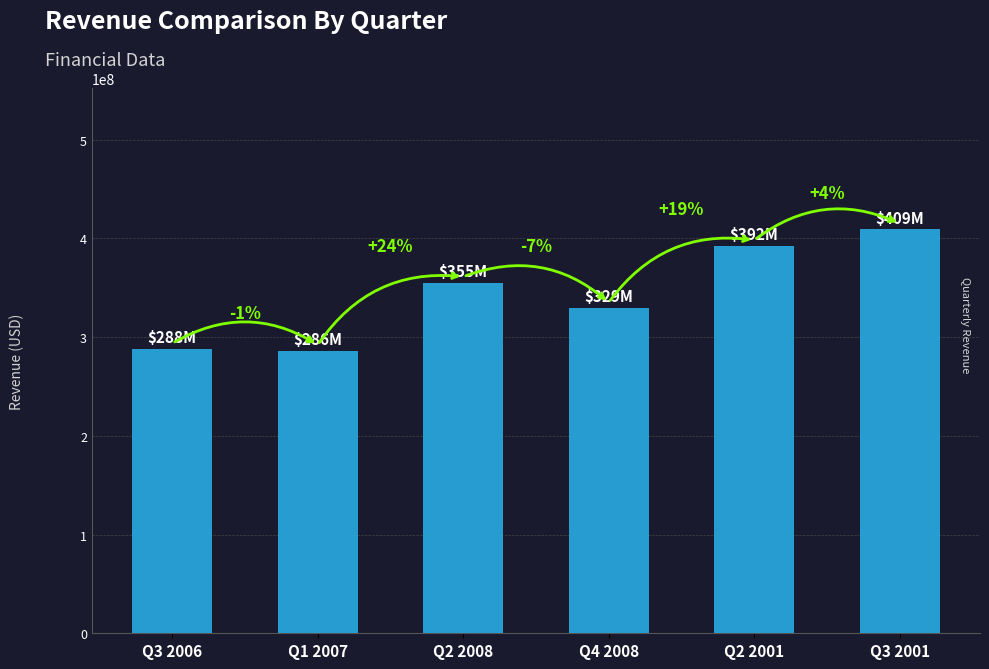

What is the difference between the values at Q3 2006 and Q2 2008?

67421000